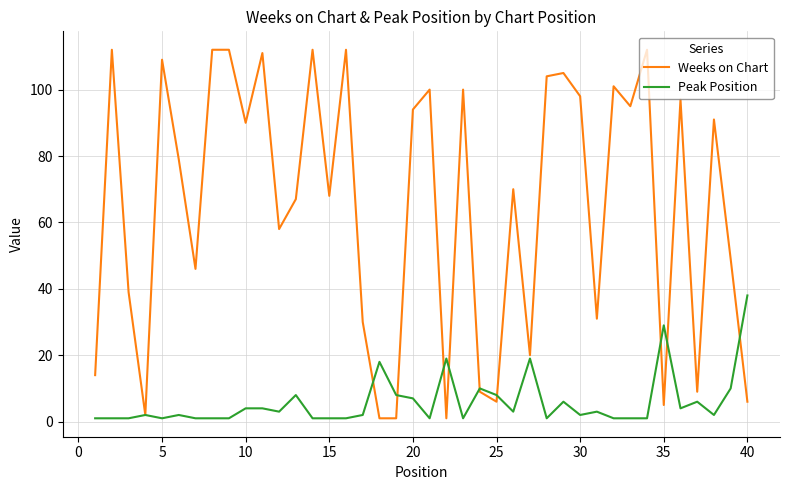

List the series in order of their overall mean, lowest first.

Peak Position, Weeks on Chart